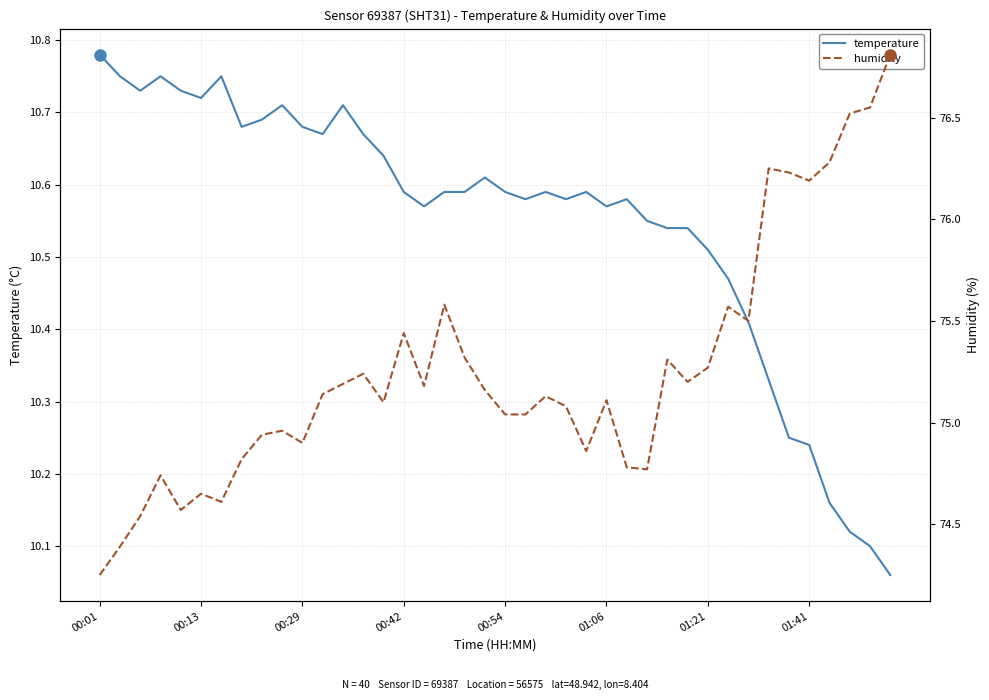

At which label does temperature reach its peak?

00:01